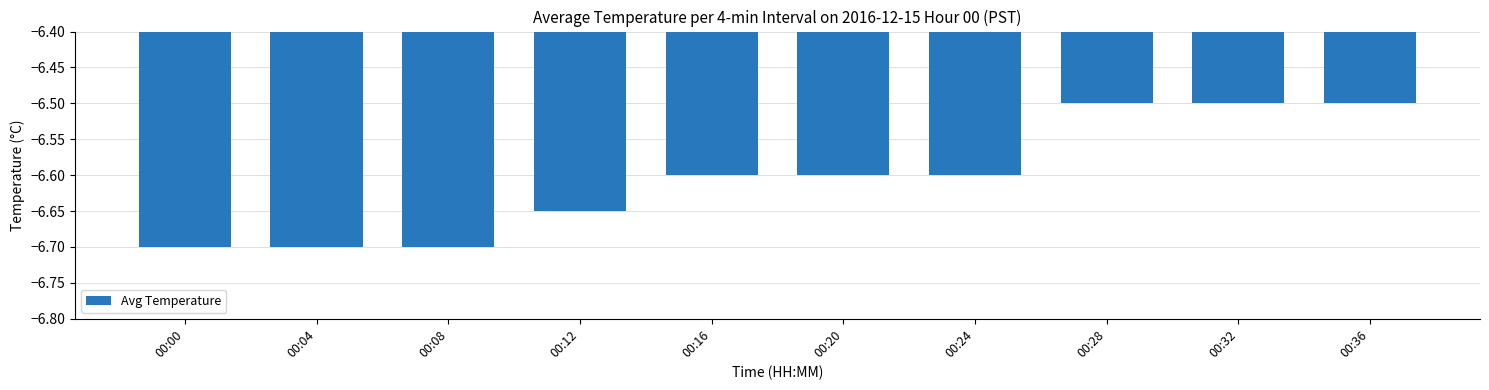

True or false: the data shows -1.6 at 00:32.

False